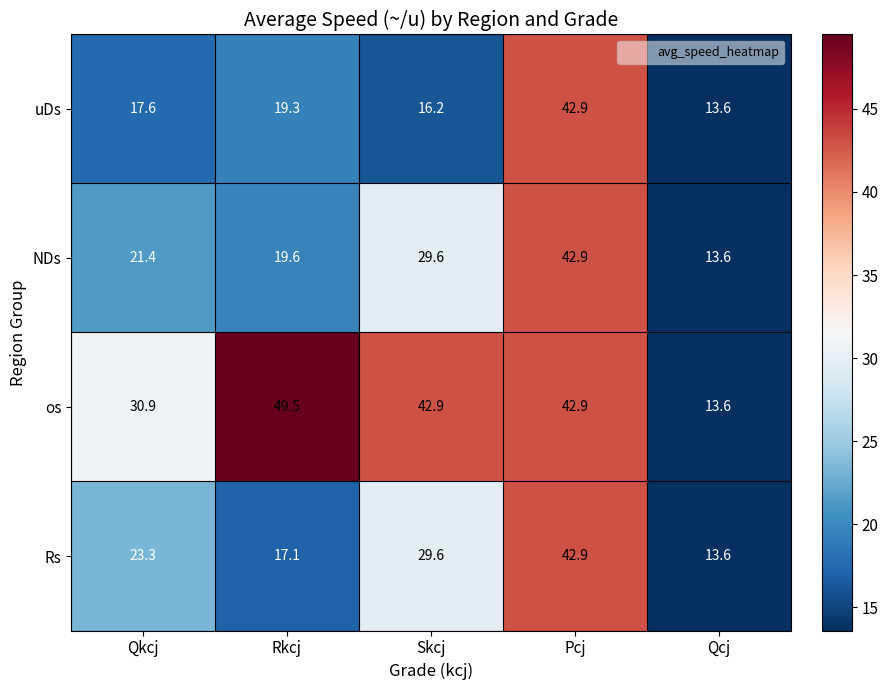

How many data points in os are above 42?

3